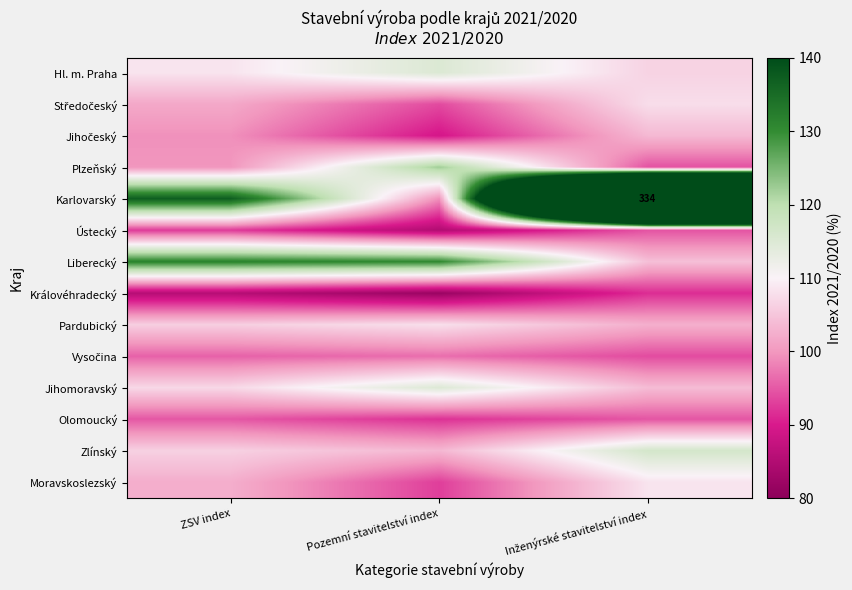

Is the value of Liberecký at Inženýrské stavitelství index greater than the value of Zlínský at Inženýrské stavitelství index?

No